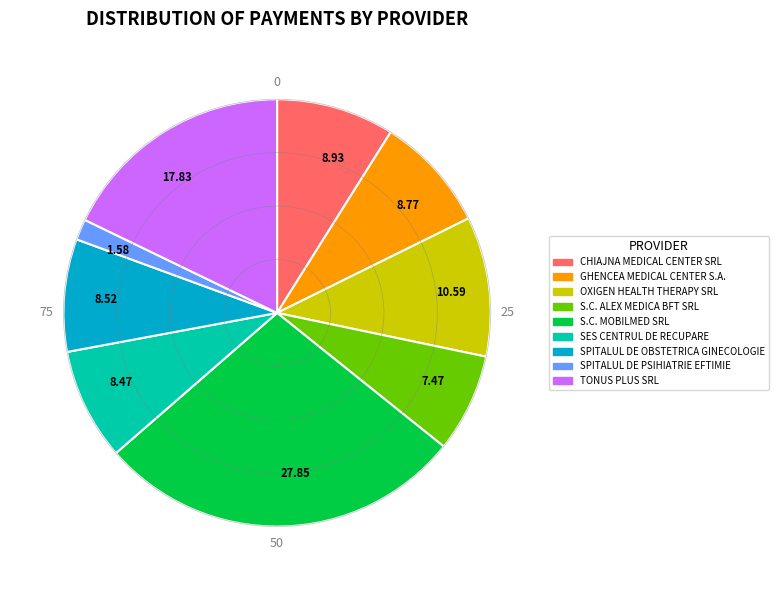

The S.C. MOBILMED SRL slice represents 28% of the pie. True or false?

True